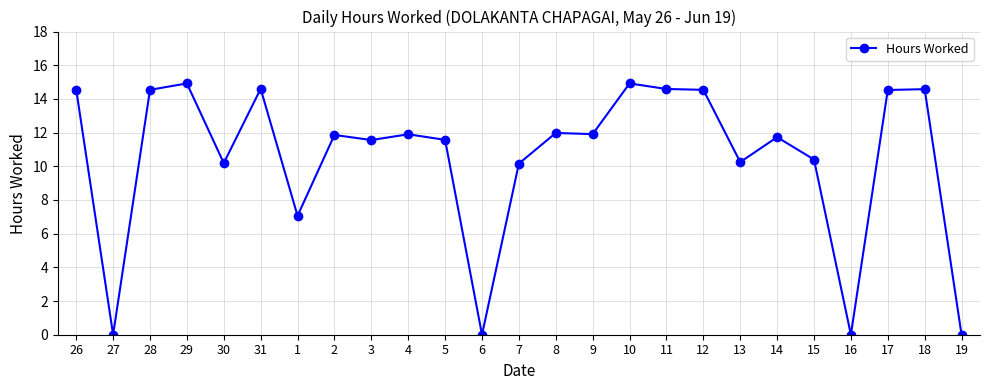

The chart shows a value of 7.2 at 19. True or false?

False